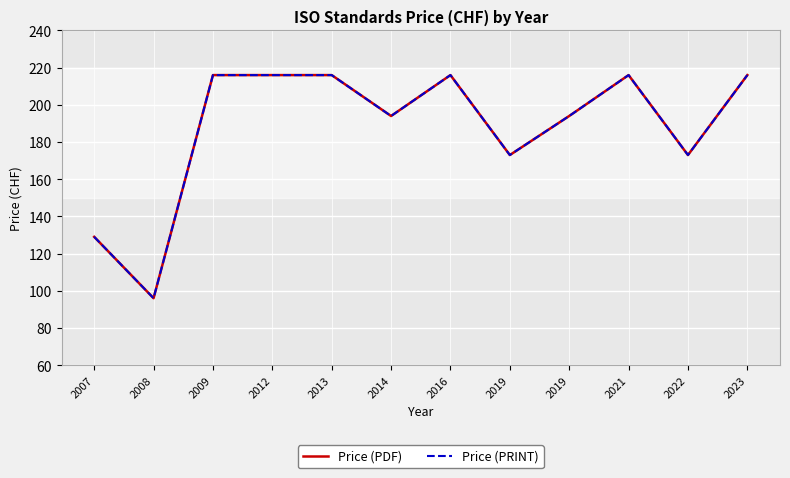

Between 2019 and 2022, which series saw the biggest shift?

Price (PDF)